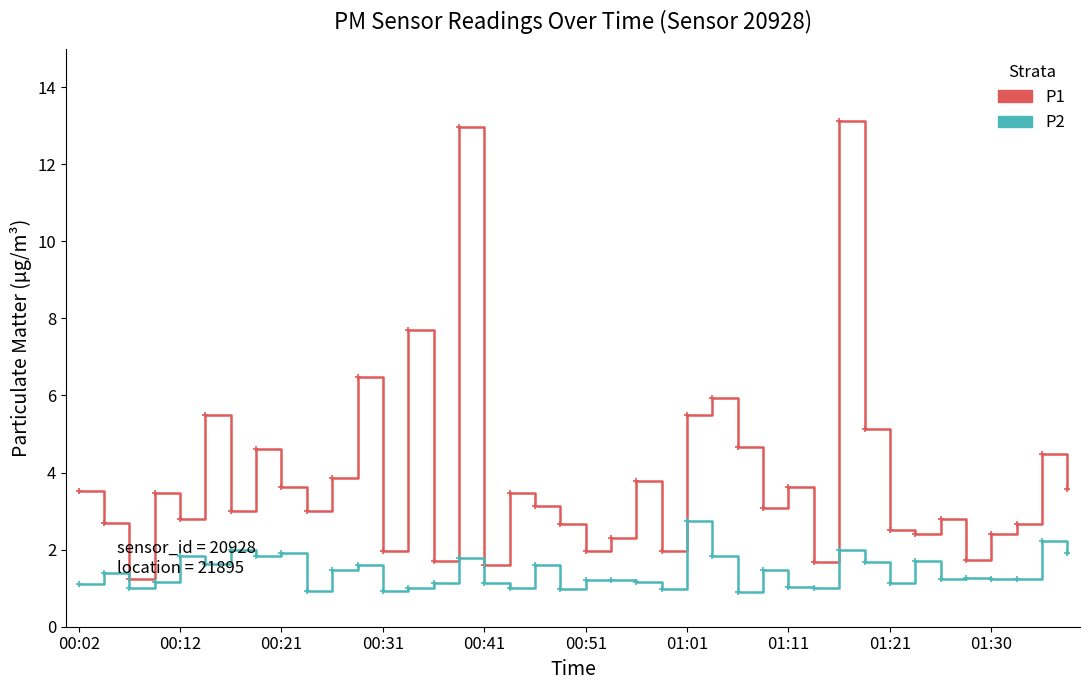

Which series has the largest total across all categories?

P1